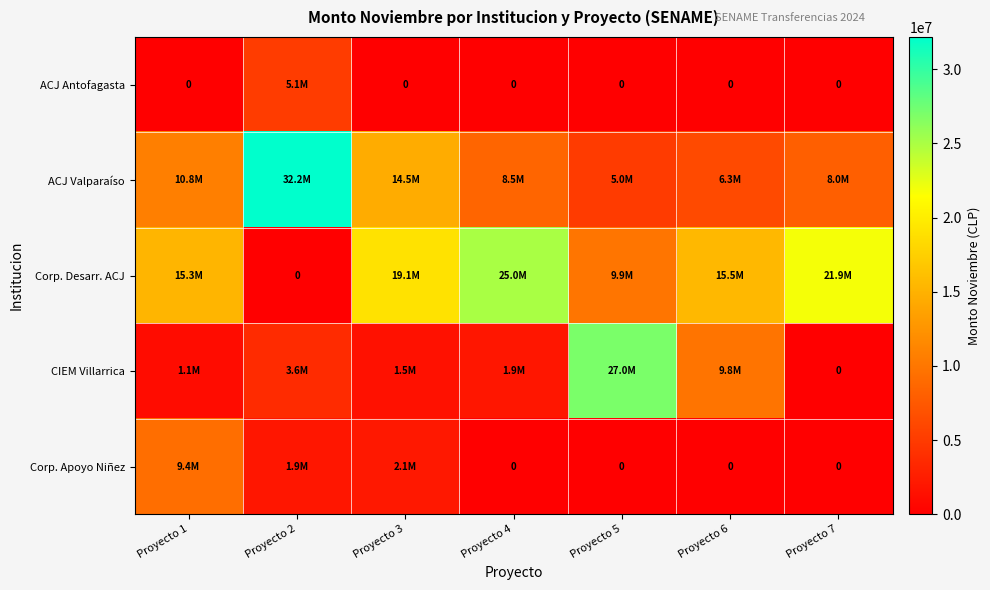

At how many categories does at least one series exceed 7470887?

7